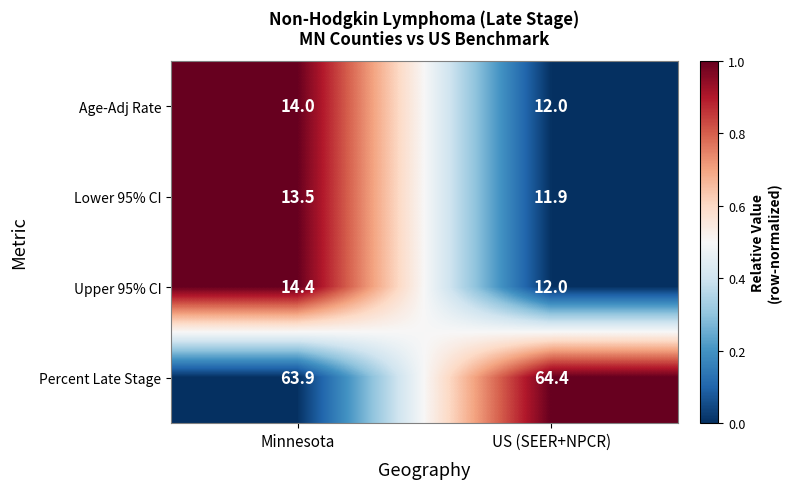

At which category is the sum across all series the highest?

Minnesota